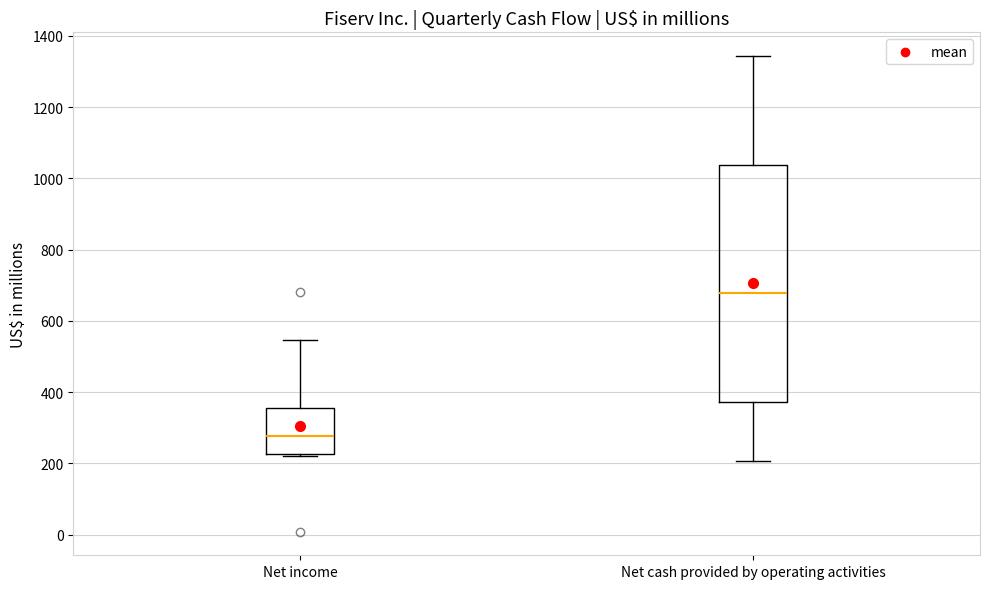

Which box's median line is the lowest?

Net income